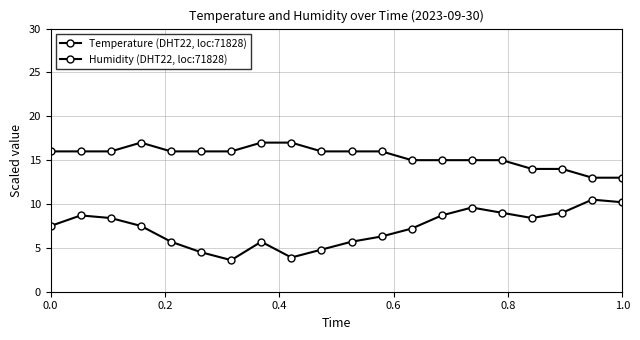

In Humidity (DHT22, loc:71828), how many points are lower than both neighbors (excluding endpoints)?

3